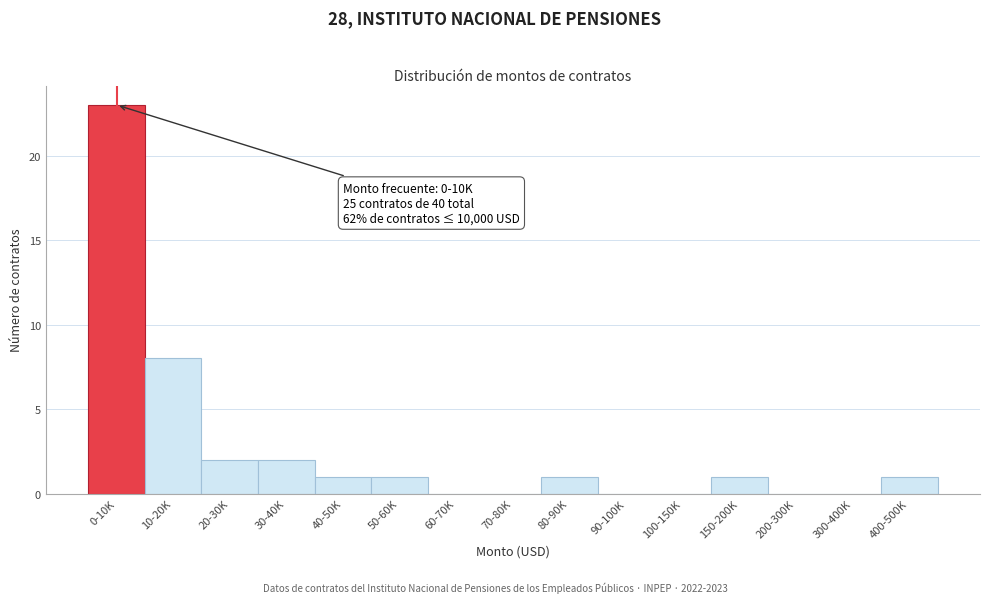

Reading right to left, extract all data points from this chart.

400-500K=1	300-400K=0	200-300K=0	150-200K=1	100-150K=0	90-100K=0	80-90K=1	70-80K=0	60-70K=0	50-60K=1	40-50K=1	30-40K=2	20-30K=2	10-20K=8	0-10K=23